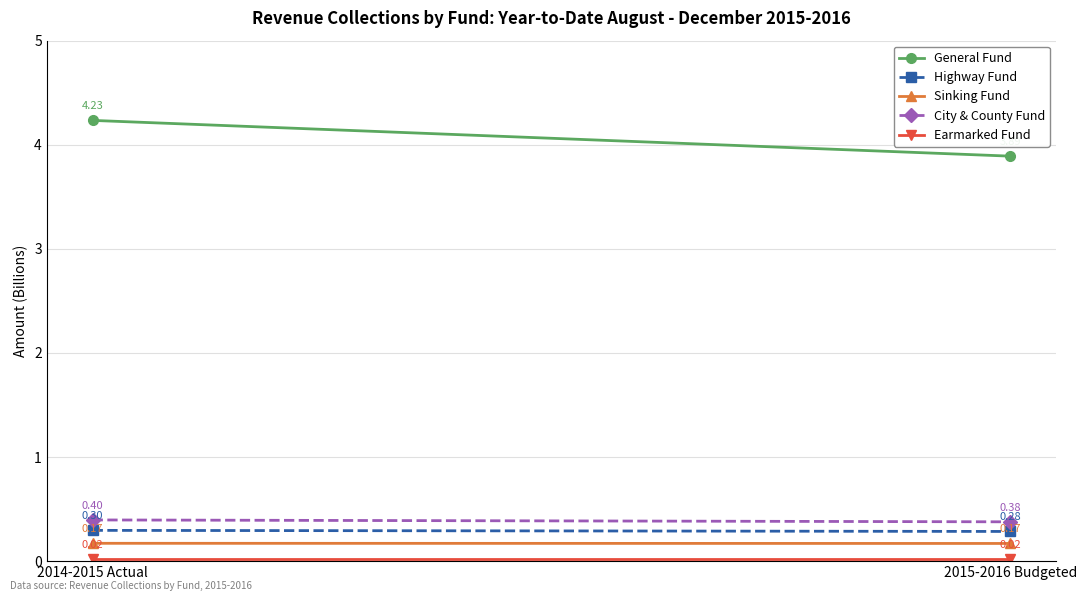

What is the label of the 1st point from the left?

2014-2015 Actual